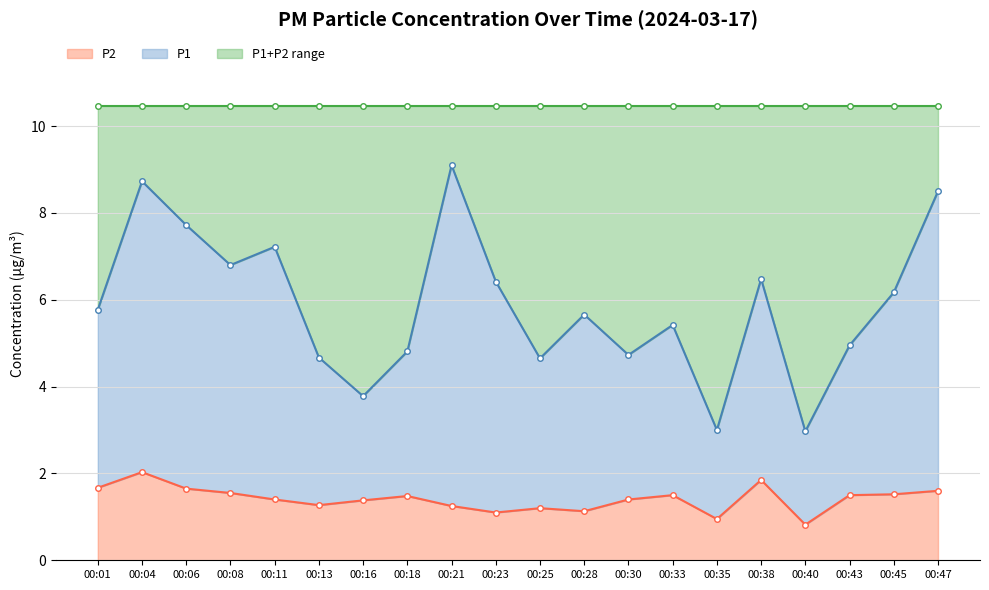

What is the minimum value for P2?

0.8